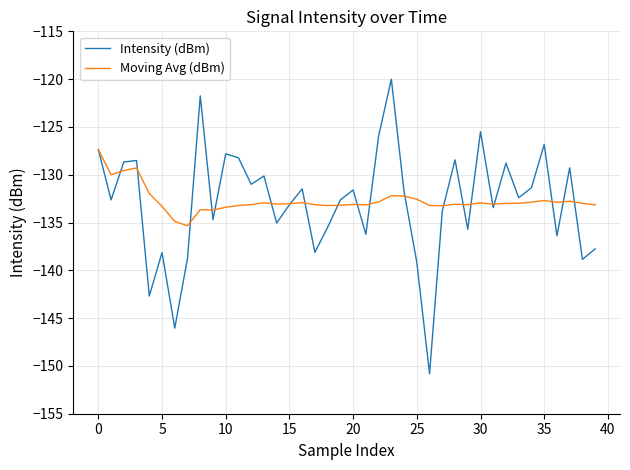

What is the smallest value displayed?

-150.8